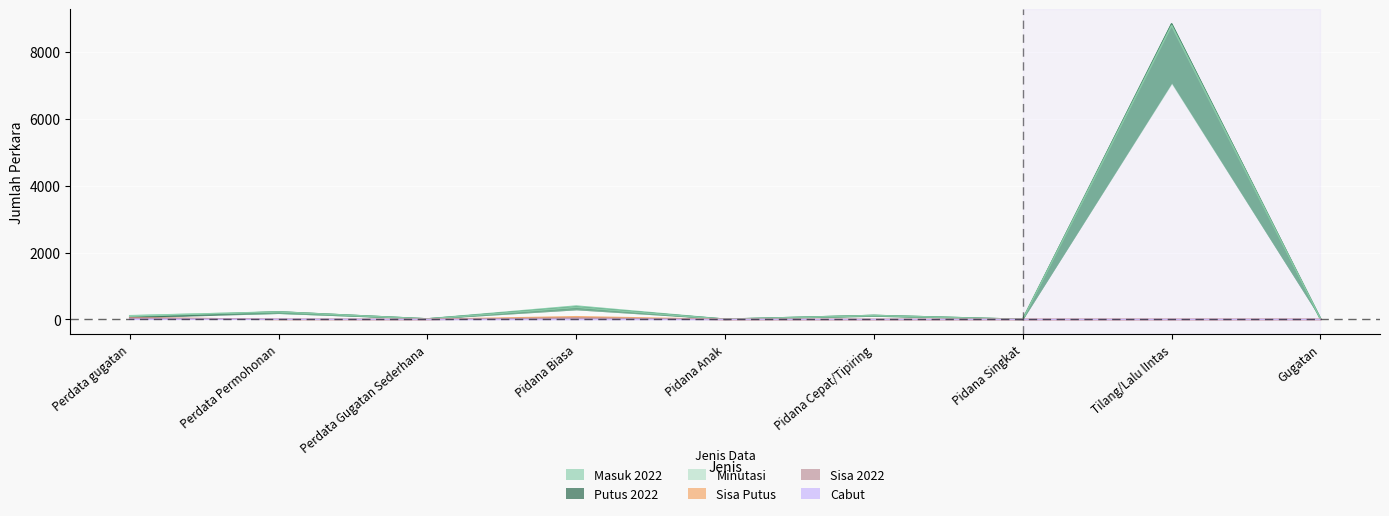

The Masuk 2022 series shows 2 at Pidana Singkat. True or false?

False